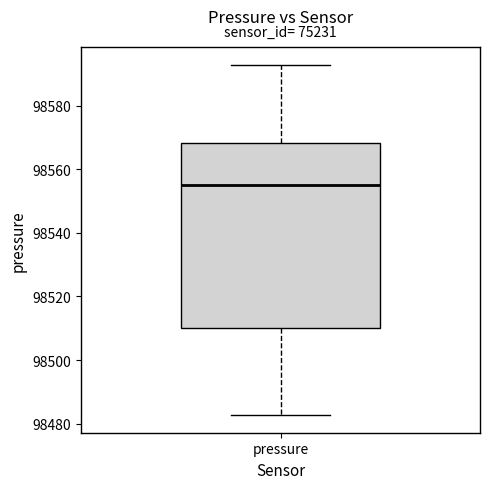

Transcribe this box plot: give where the median line is, the range the box spans, and where the two whiskers end, as read against the y-axis. The values are not printed on the chart, so give them approximately, as read against the axis.

median 98556, box 98510 to 98568, whiskers 98482 to 98594